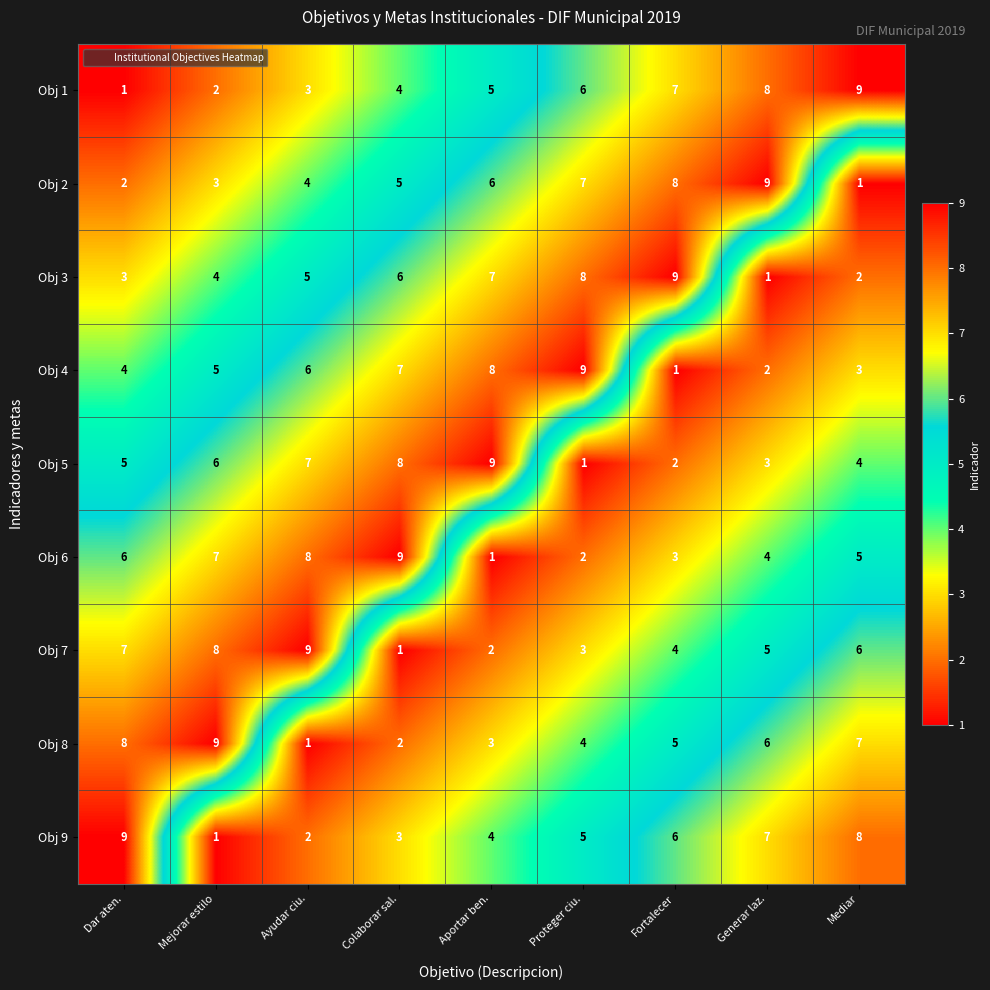

What is the total value across all series at Colaborar sal.?

45